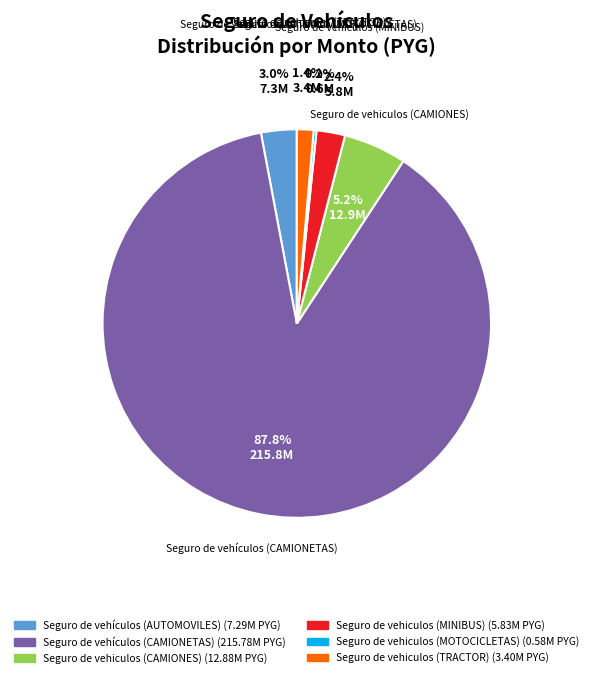

Which has a higher value, Seguro de vehículos (CAMIONETAS) or Seguro de vehículos (AUTOMOVILES)?

Seguro de vehículos (CAMIONETAS)